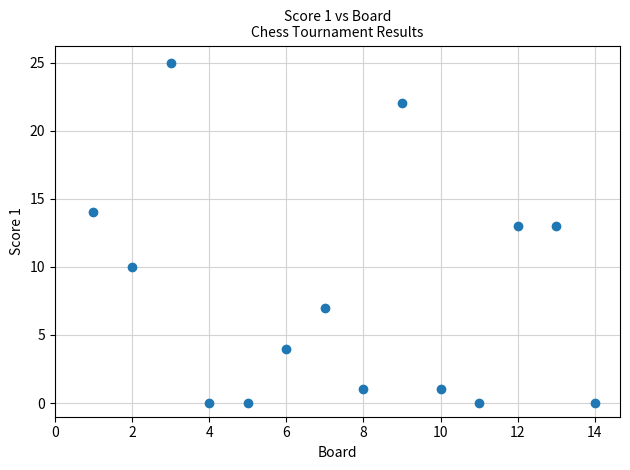

What is the range of Y values (max minus min)?

25